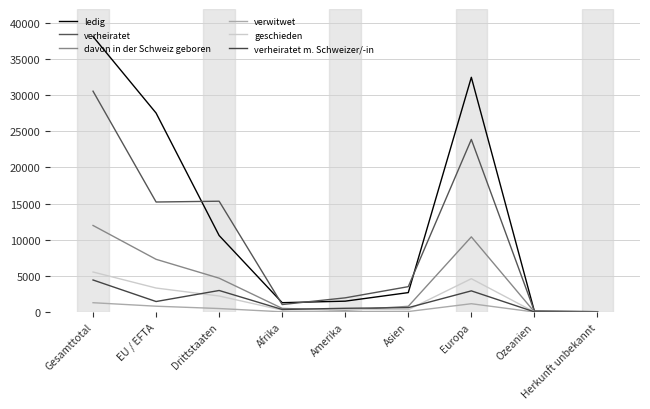

How many lines are shown in the chart?

6